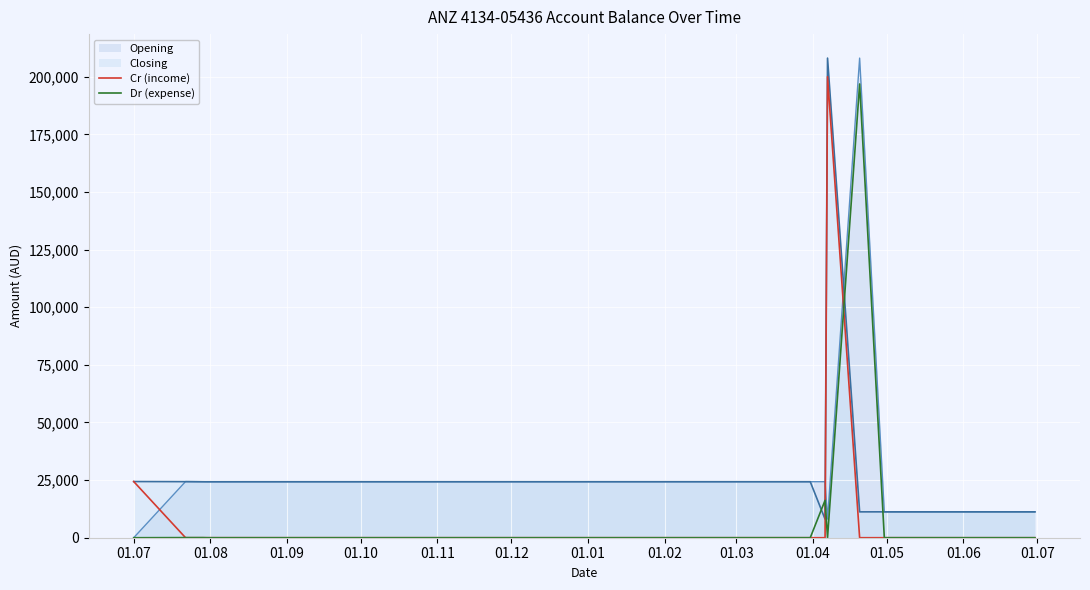

How many times do Cr (income) and Opening cross each other?

3